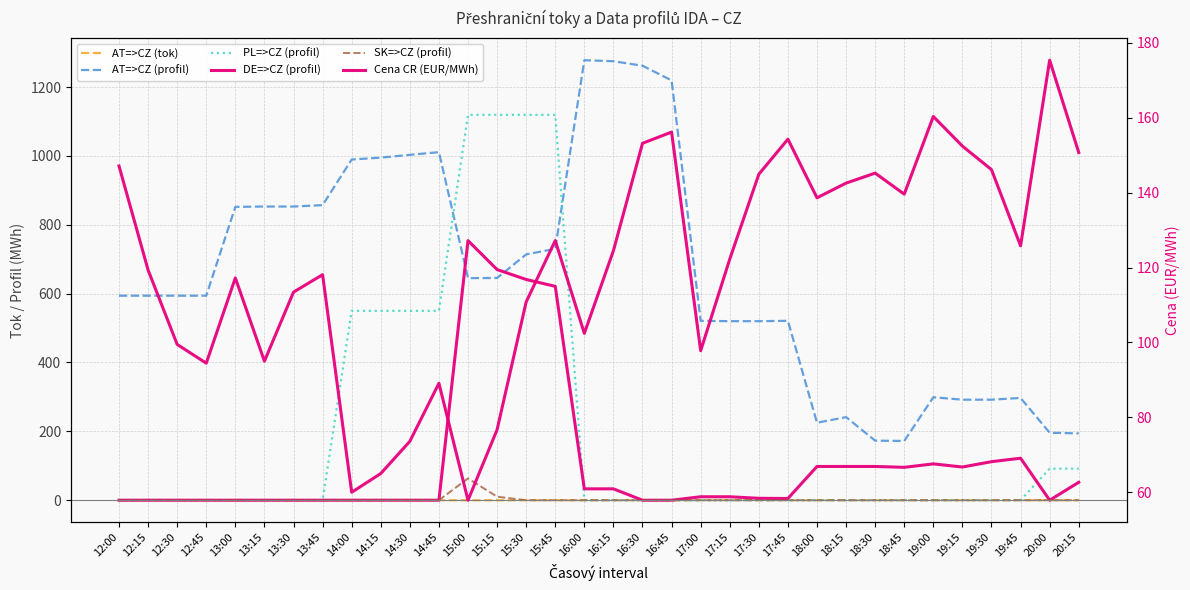

The Cena CR (EUR/MWh) series shows 63.4 at 13:30. True or false?

False